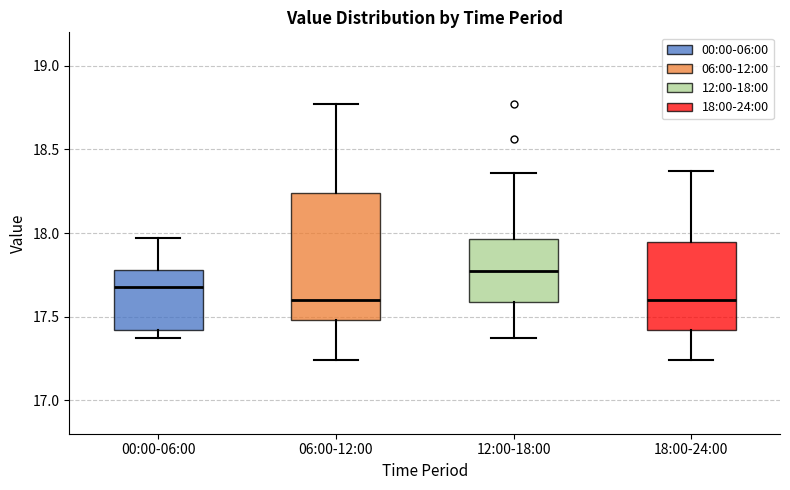

Which box has the highest median line?

12:00-18:00